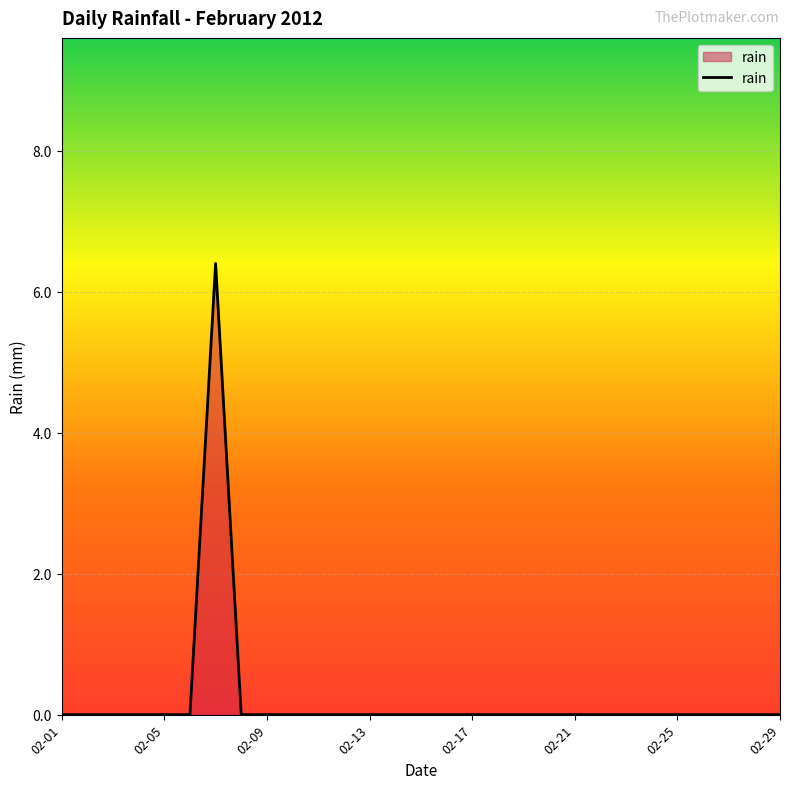

Reading left to right, extract all data points from this chart.

0.0	0.0	0.0	0.0	0.0	0.0	6.4	0.0	0.0	0.0	0.0	0.0	0.0	0.0	0.0	0.0	0.0	0.0	0.0	0.0	0.0	0.0	0.0	0.0	0.0	0.0	0.0	0.0	0.0